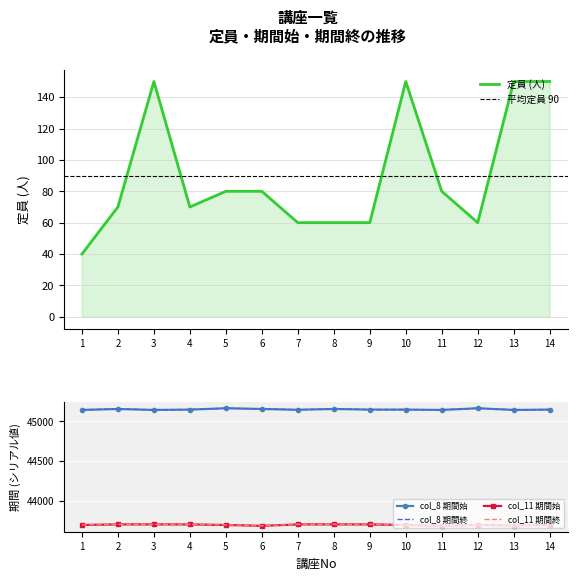

Reading left to right, list all the values displayed in this chart.

定員: 40	70	150	70	80	80	60	60	60	150	80	60	150	150
col_8_start: 45143	45155	45143	45147	45164	45155	45145	45155	45147	45147	45143	45164	45143	45147
col_8_end: 45144	45156	45144	45148	45165	45156	45146	45156	45148	45148	45144	45165	45144	45148
col_11_start: 43694	43701	43701	43701	43694	43683	43701	43701	43701	43694	43683	43694	43687	43694
col_11_end: 43695	43702	43702	43702	43695	43684	43702	43702	43702	43695	43684	43695	43688	43695